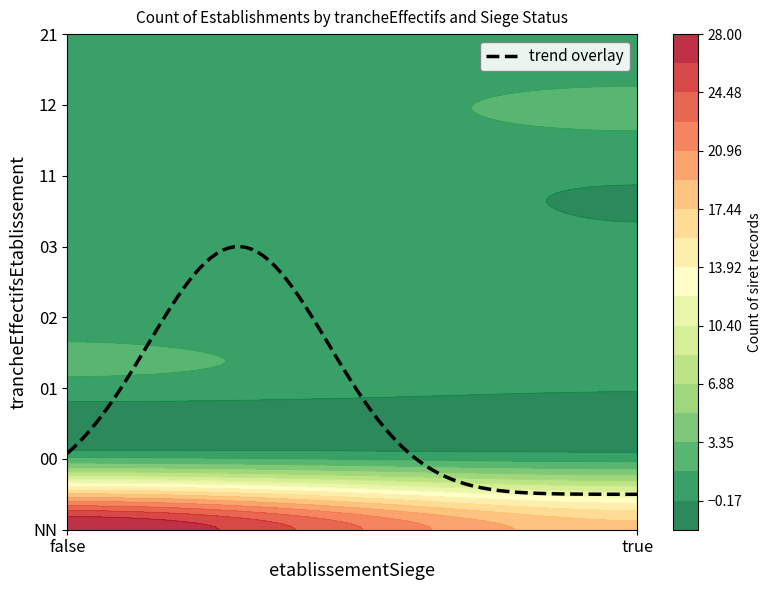

Reading right to left, what are all the values shown in this chart?

0	1	2	0	0	1	0	1	0	1	0	1	1	2	18	28